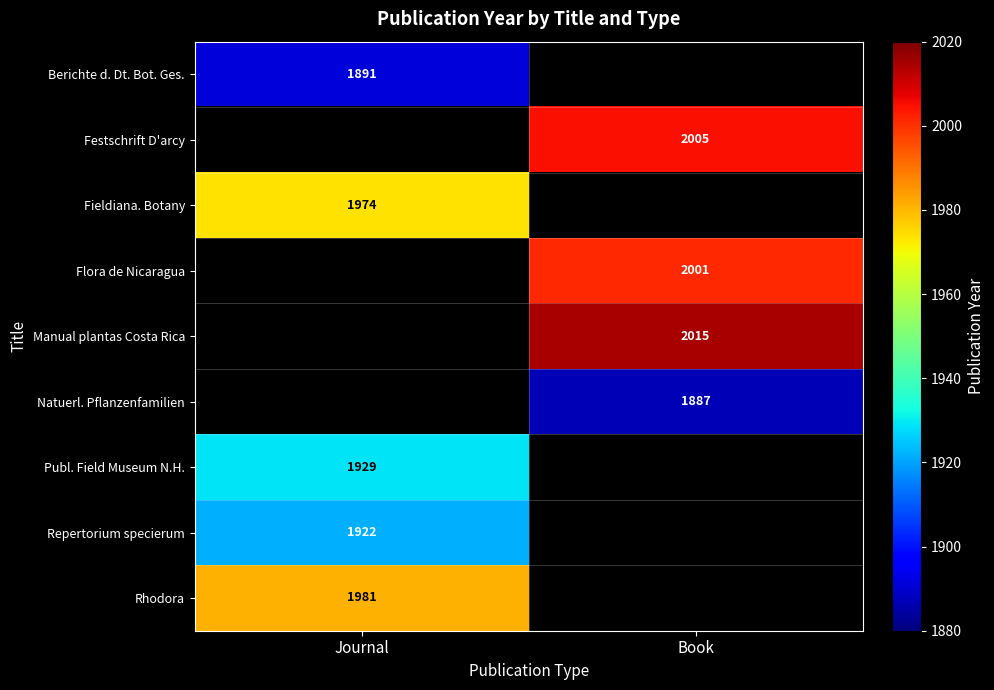

True or false: Repertorium specierum has a value of 1922 at Journal.

True